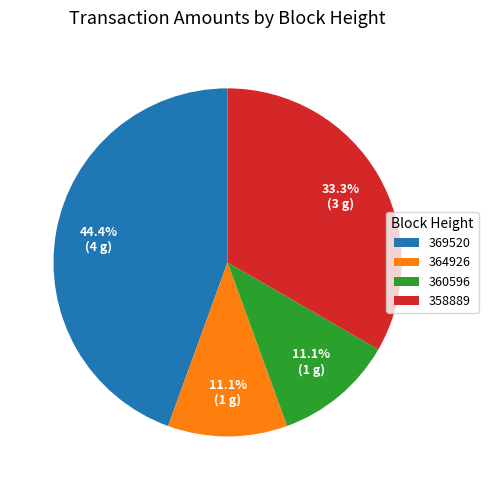

Which slice is the largest?

369520